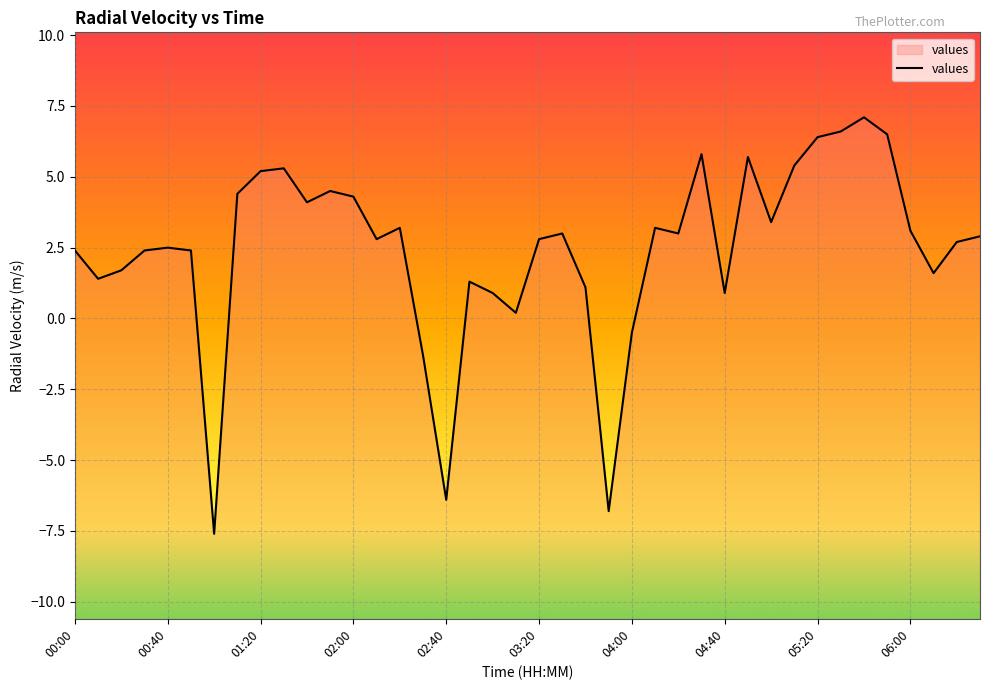

How many points are higher than both their immediate neighbors (excluding endpoints)?

10